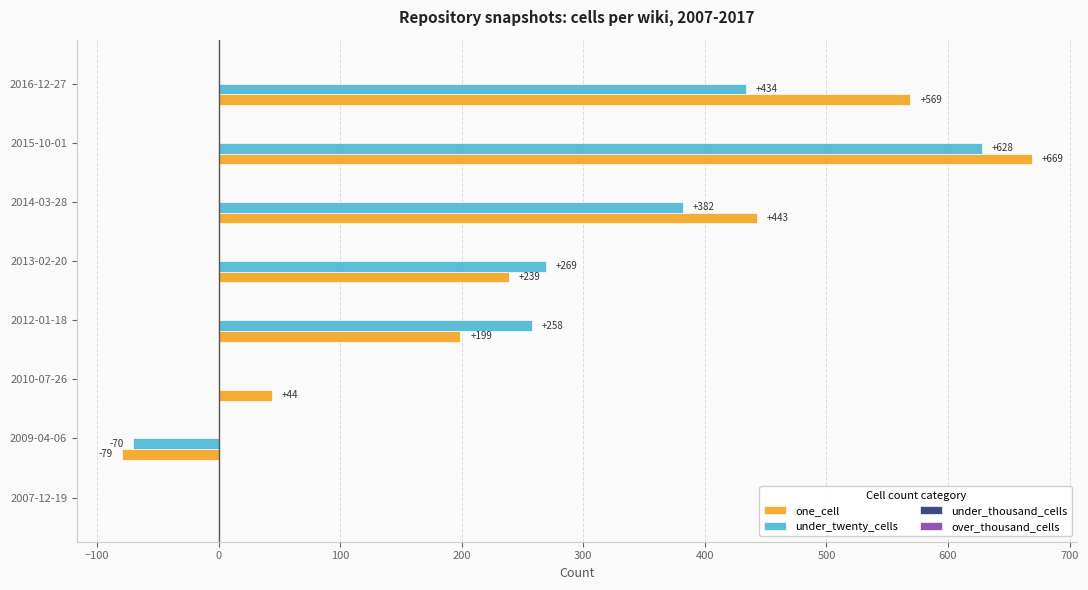

At which category is the sum across all series the highest?

2015-10-01